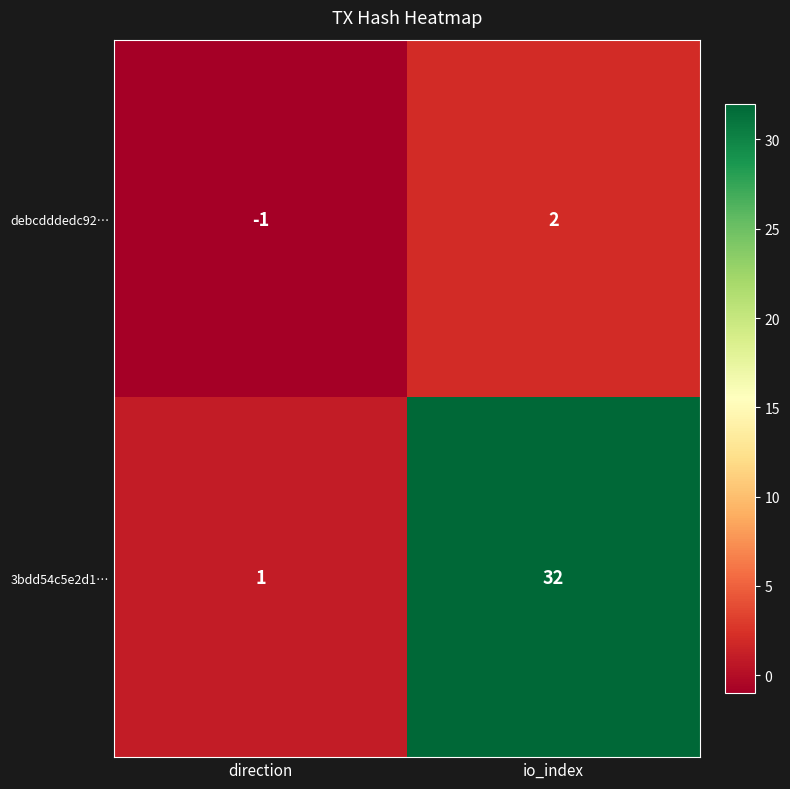

The value of 3bdd54c5e2d1… at io_index is 10. True or false?

False